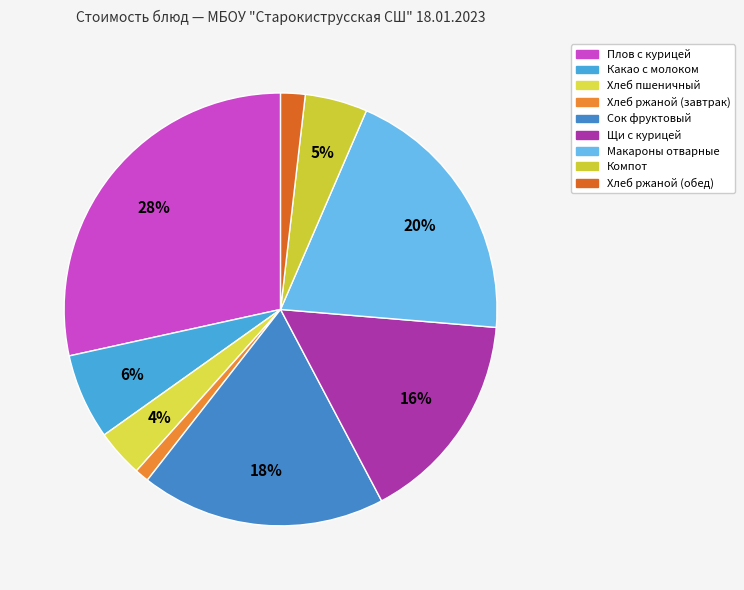

Rank the categories by value from lowest to highest.

Хлеб ржаной (завтрак), Хлеб ржаной (обед), Хлеб пшеничный, Компот, Какао с молоком, Щи с курицей, Сок фруктовый, Макароны отварные, Плов с курицей